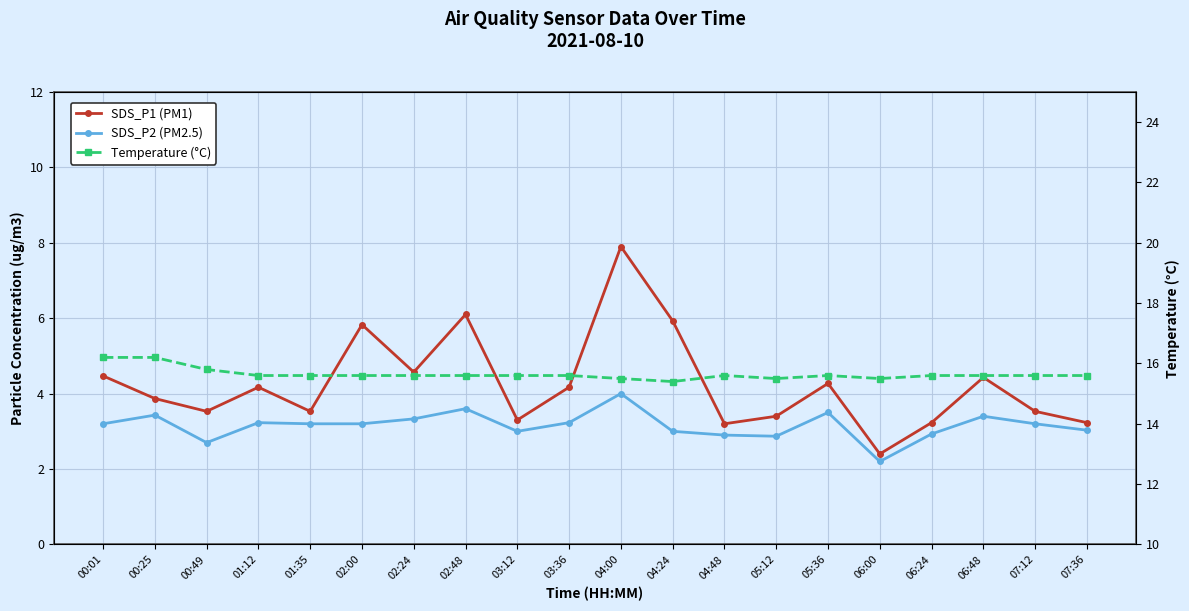

Between 05:36 and 07:12, which is larger?

05:36